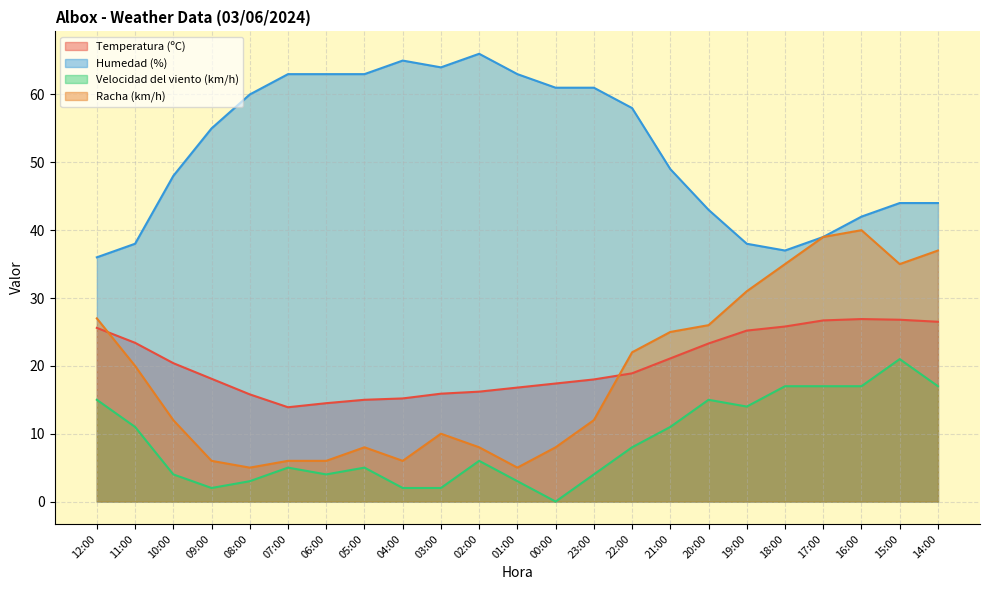

Is the value of Racha (km/h) at 12:00 greater than the value of Velocidad del viento (km/h) at 09:00?

Yes